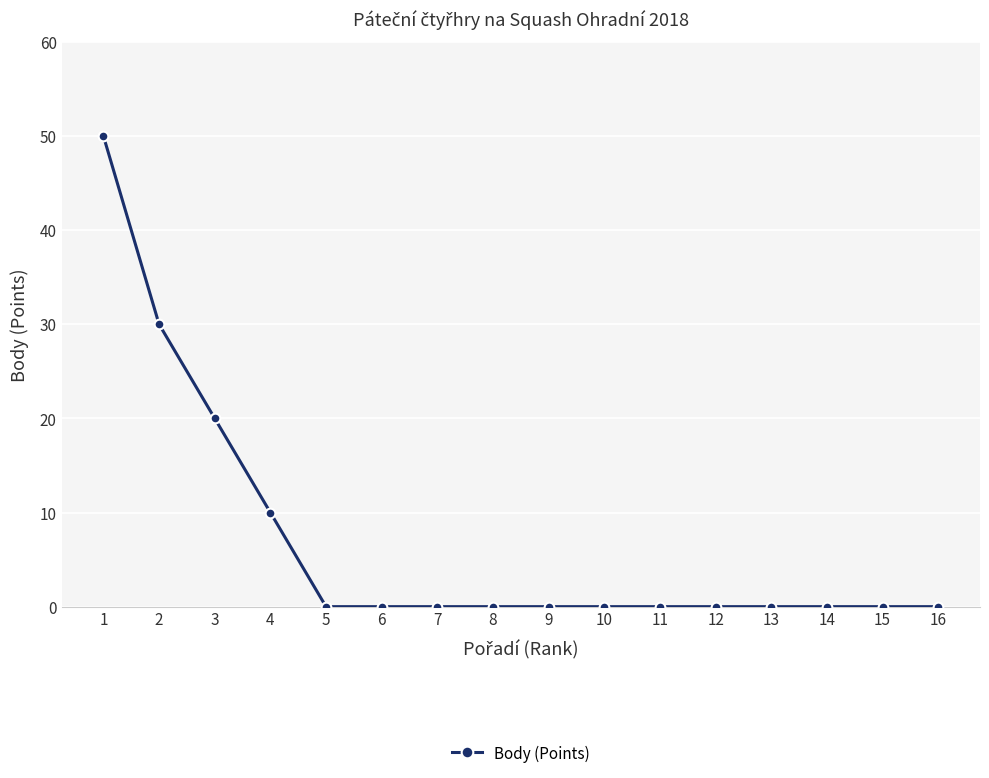

True or false: the data shows 20 at 3.

True